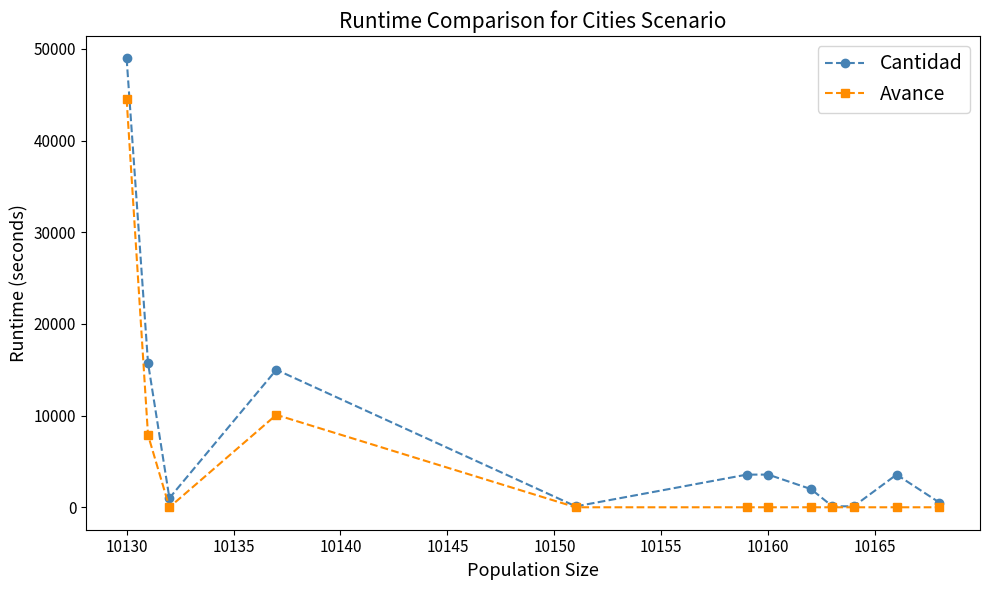

In Cantidad, how many points are lower than both neighbors (excluding endpoints)?

3